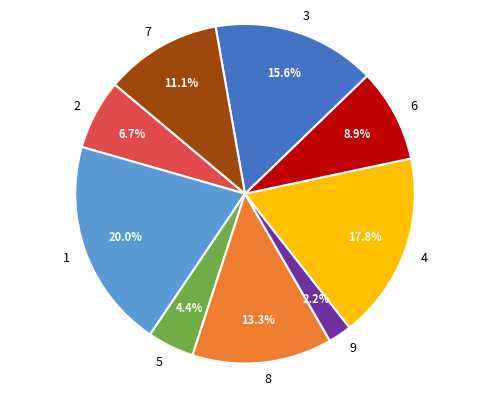

How many segments does this pie chart have?

9